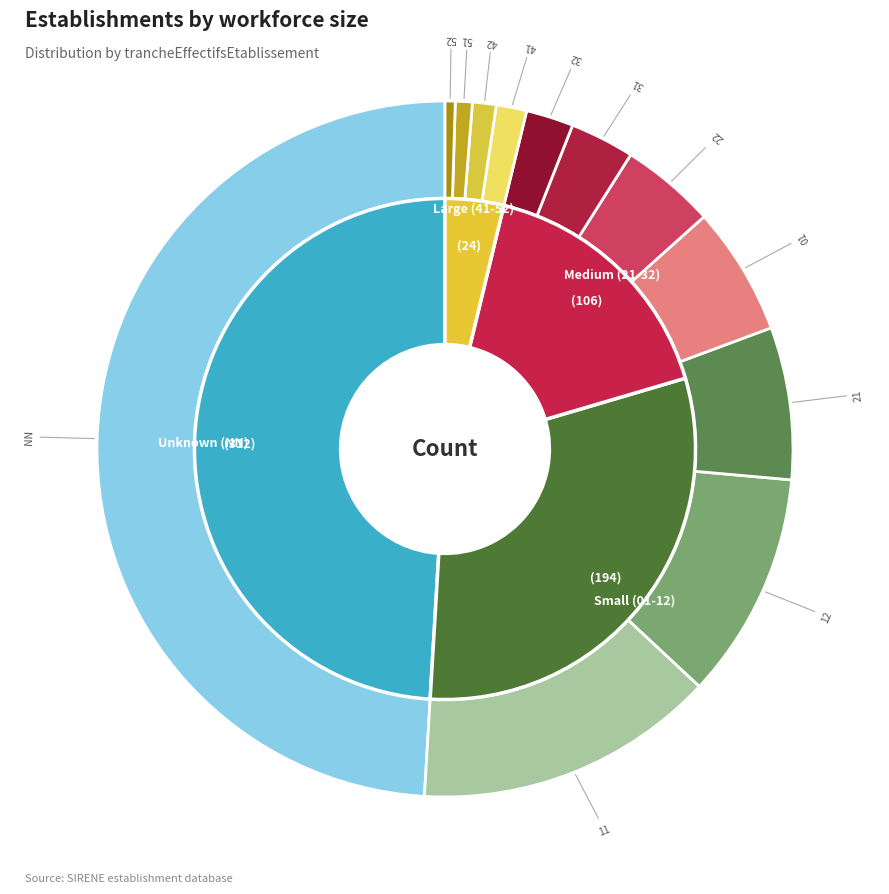

Rank the categories by value from lowest to highest.

52, 51, 42, 41, 32, 31, 22, 01, 21, 12, 11, NN